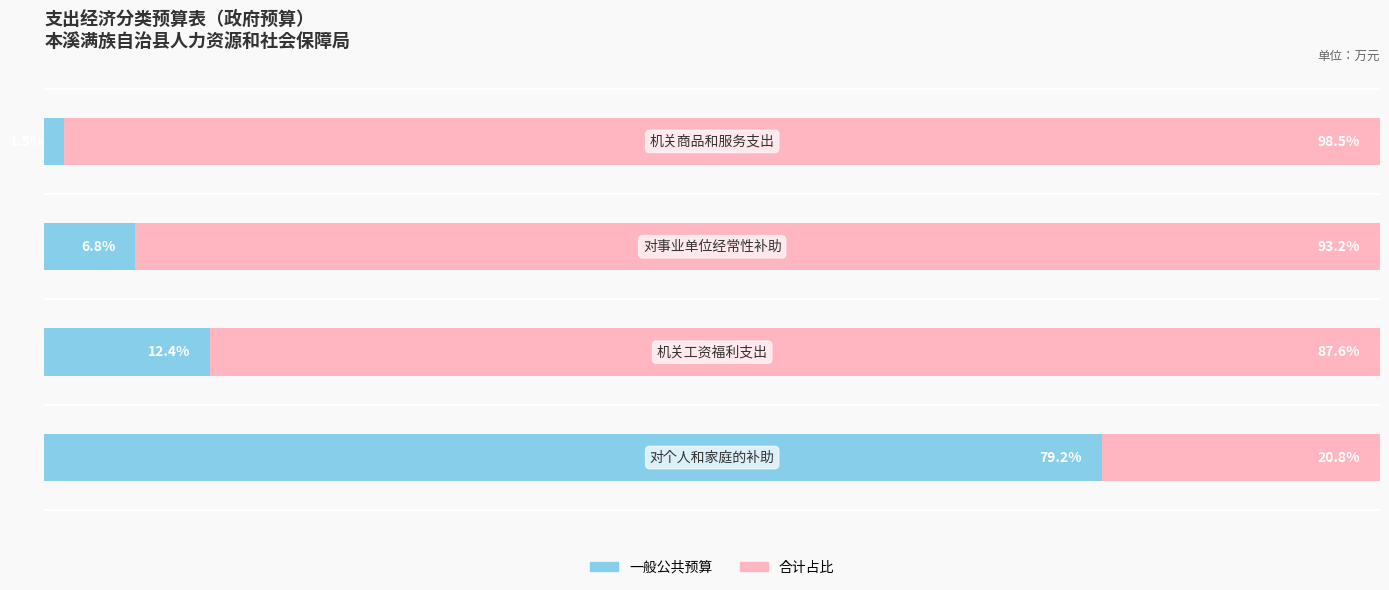

What are all the series names shown in the legend?

一般公共预算, 合计占比